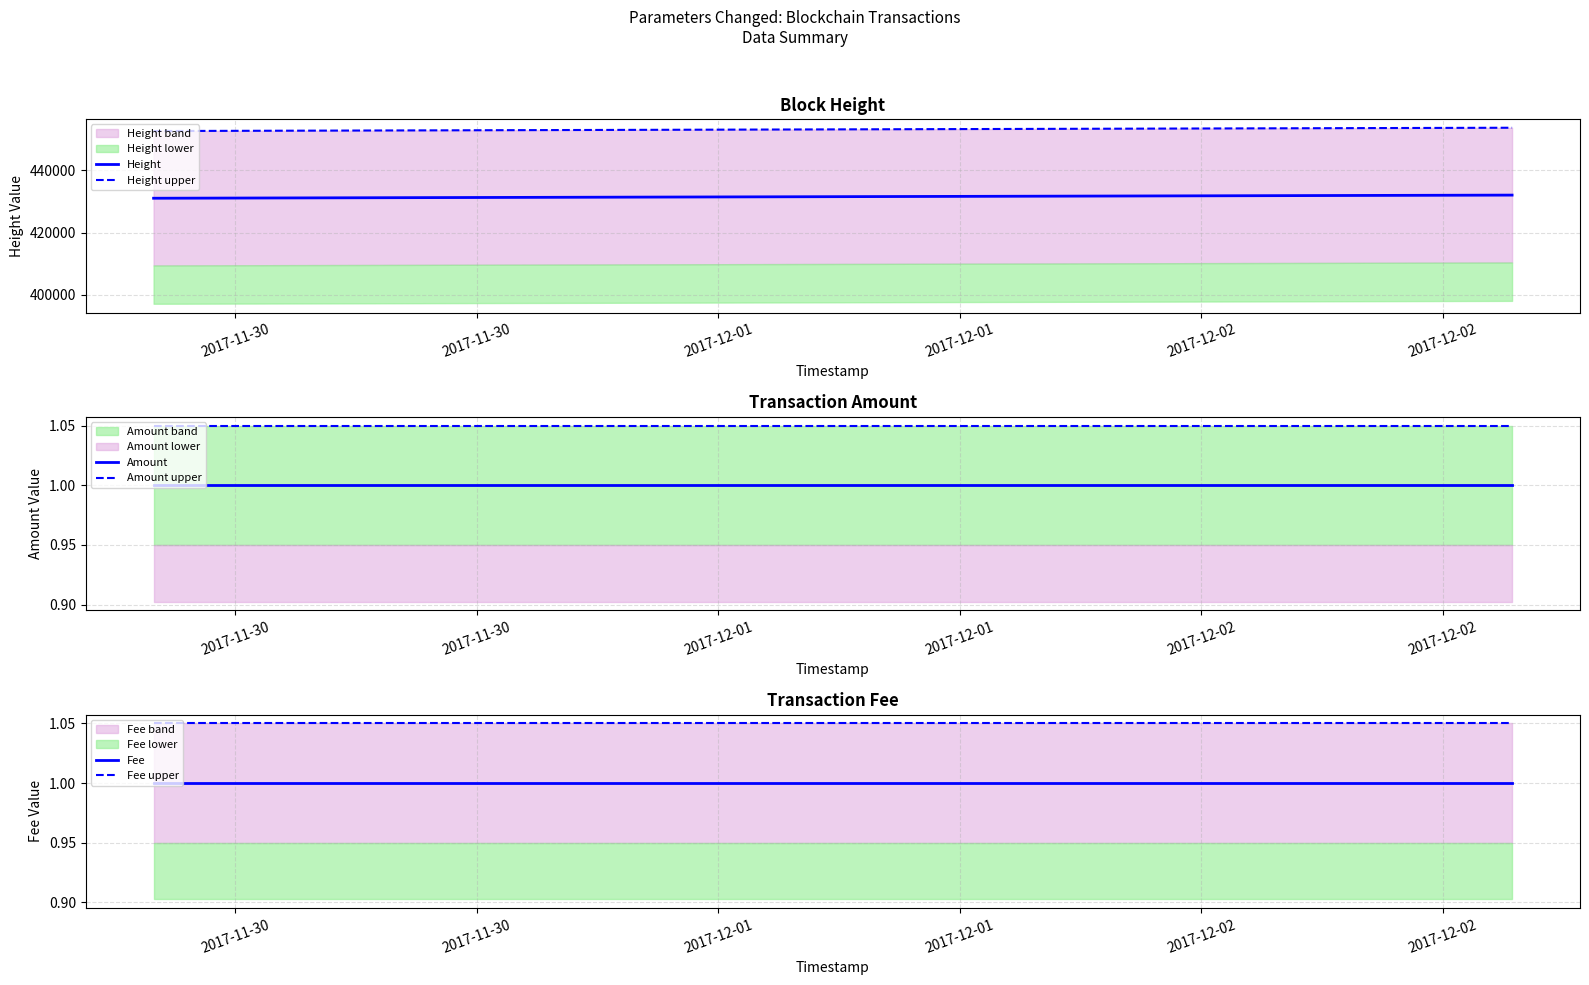

What is the highest value of the Height series?

432001